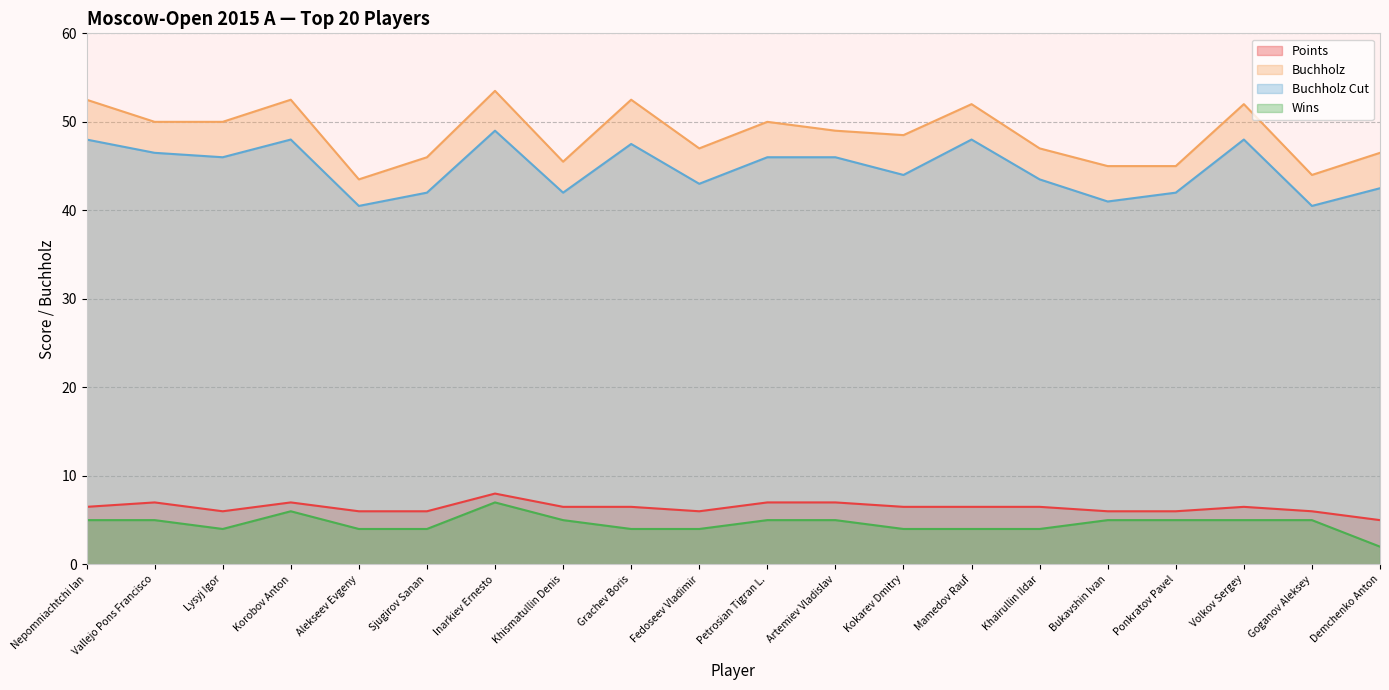

What is the greatest value displayed?

53.5